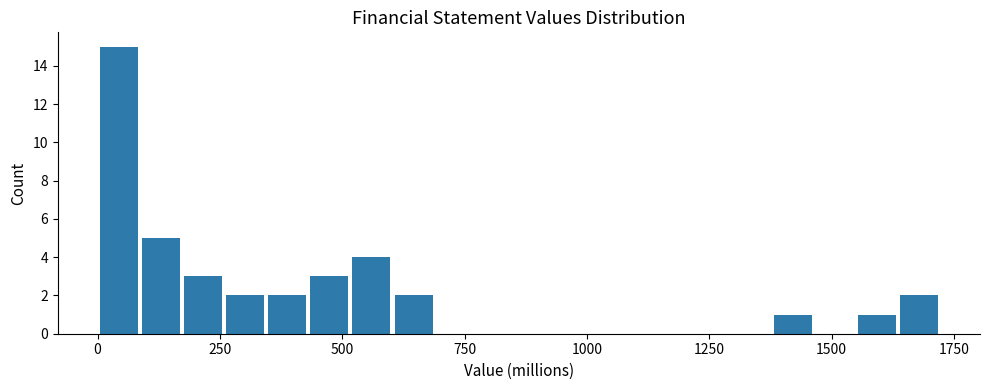

Read against the x-axis, roughly where is the centre of the tallest bar?

50